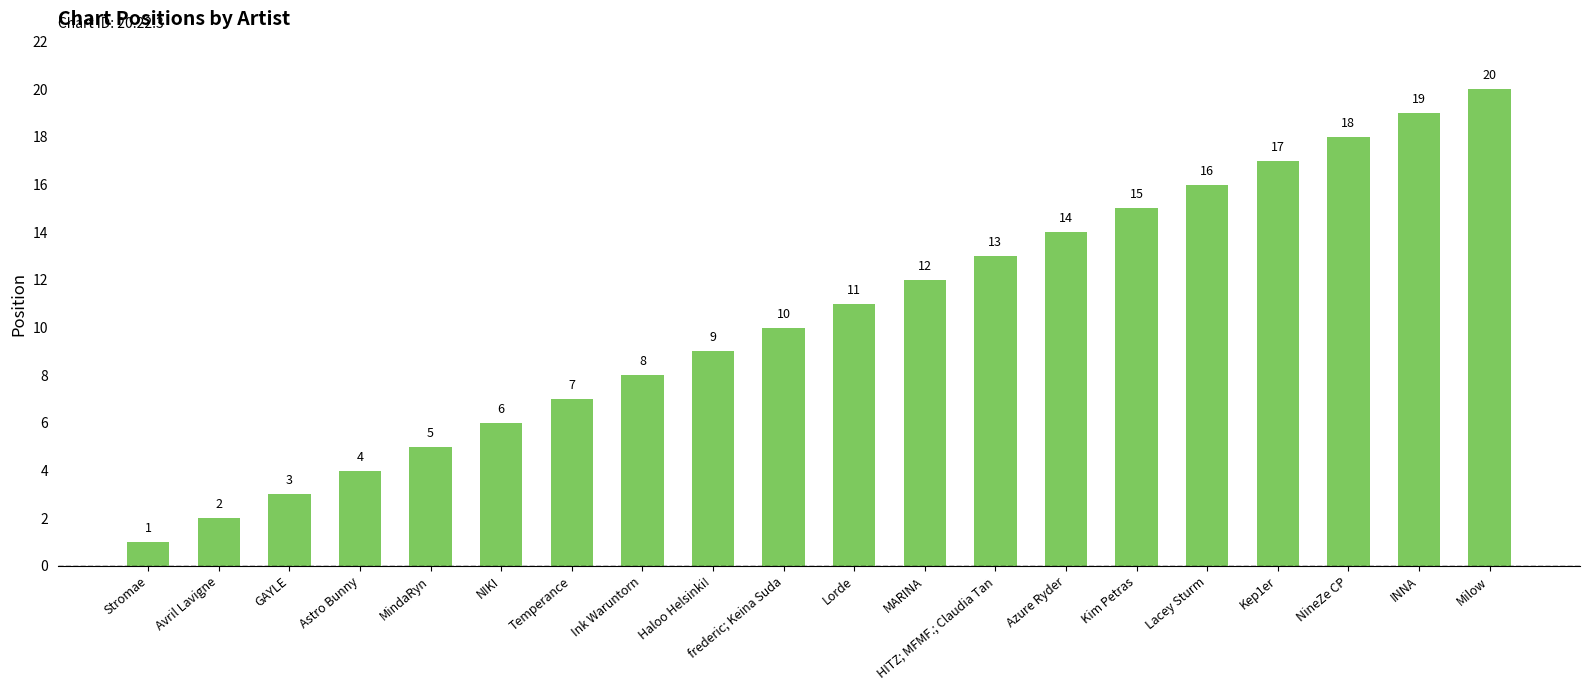

Which label corresponds to the largest value in the chart?

Milow